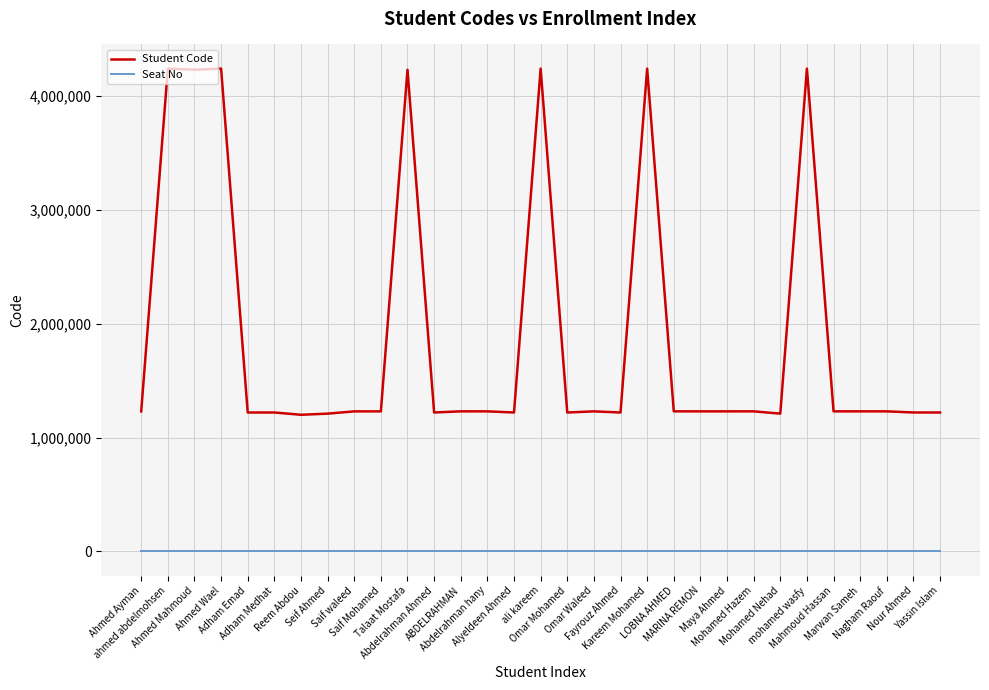

True or false: Seat No and Student Code intersect in this chart.

False